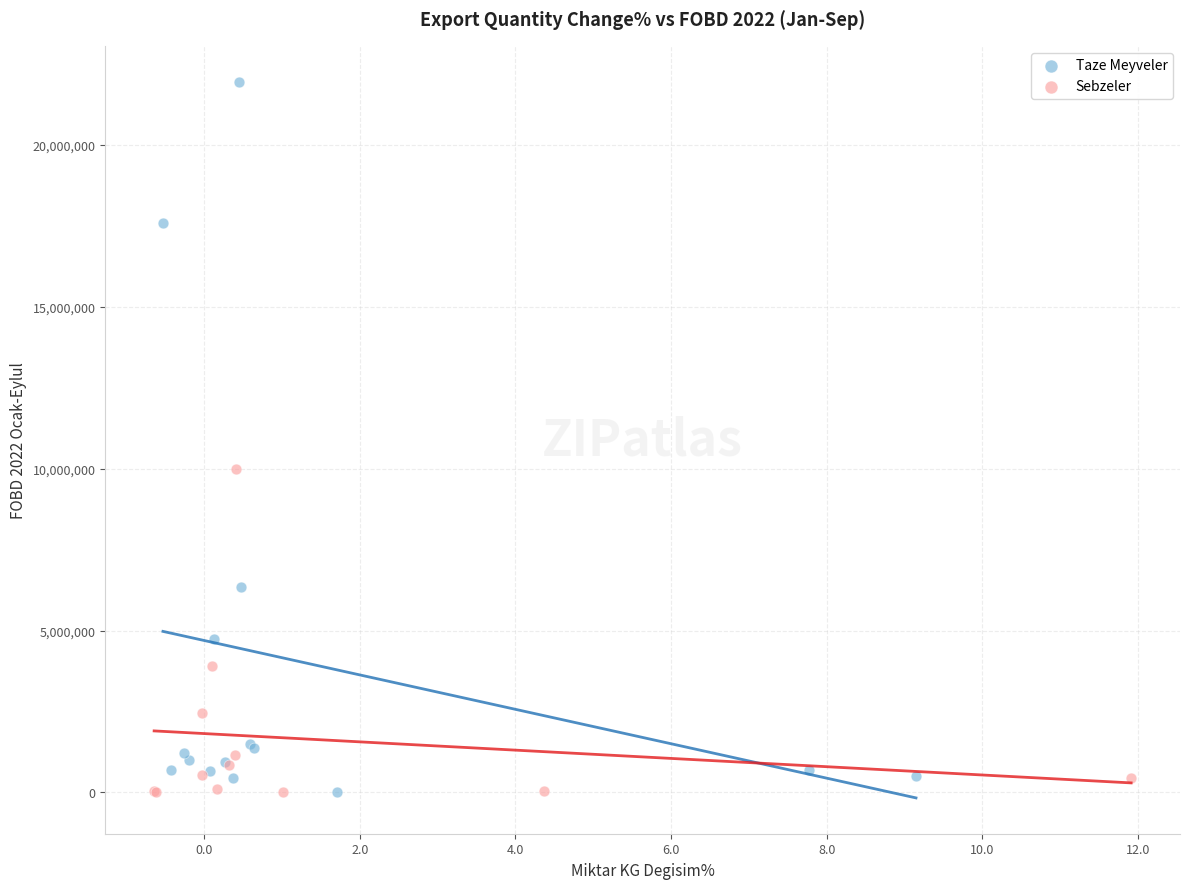

Which series has the largest Y range (max minus min)?

Taze Meyveler